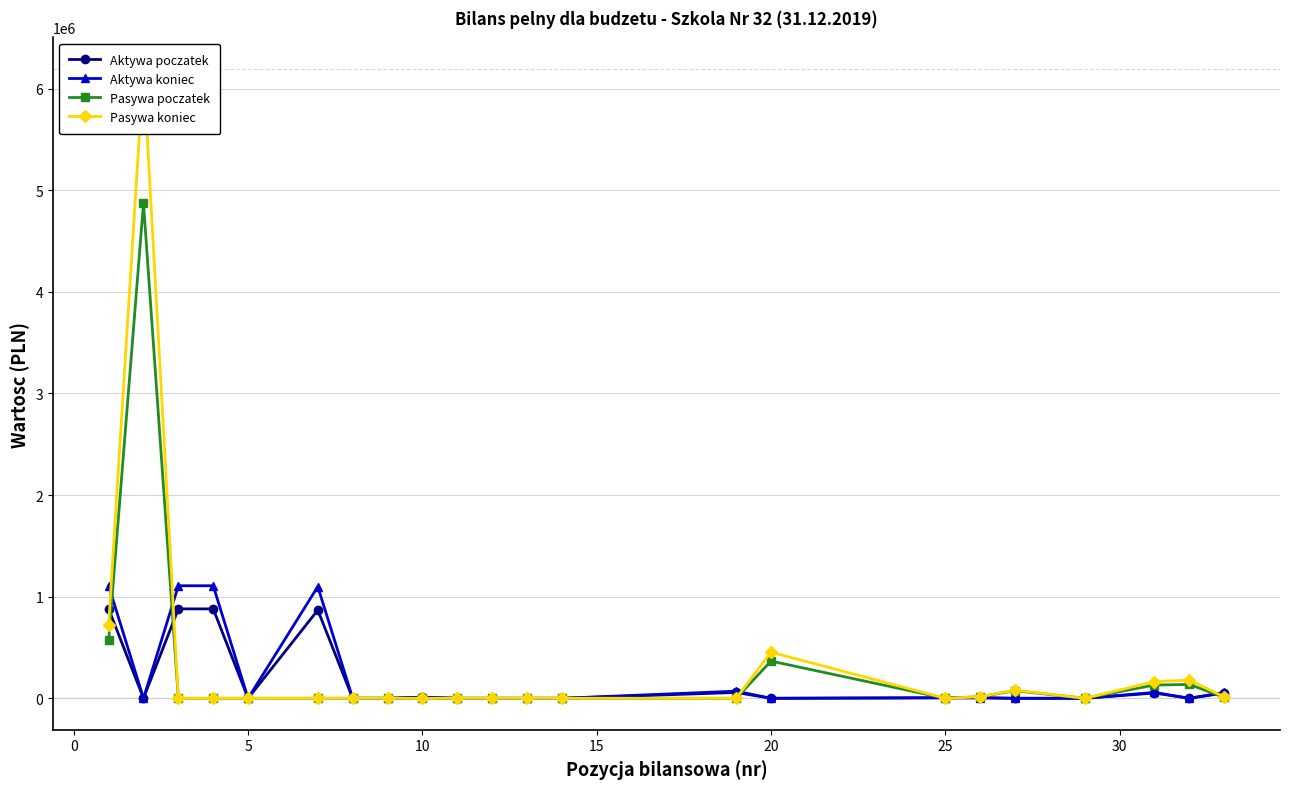

What is the highest value of the Pasywa poczatek series?

4872390.0